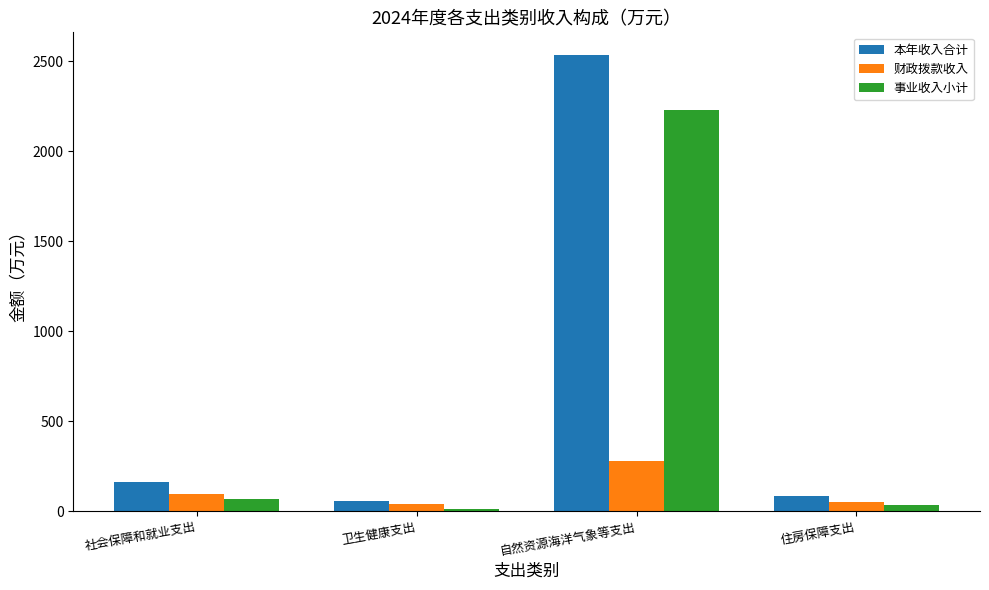

What is the difference between the maximum and minimum values in the 财政拨款收入 series?

237.8